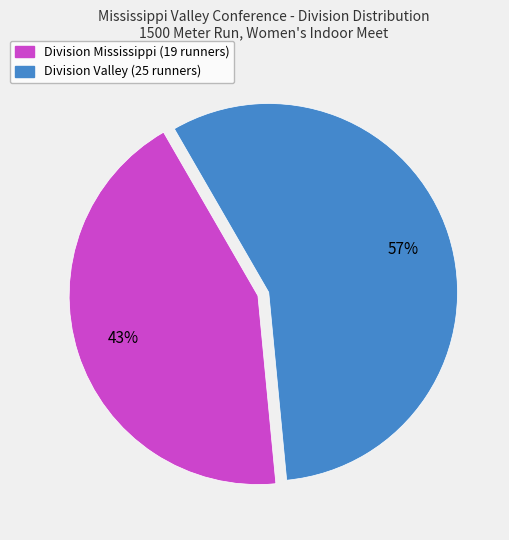

To the nearest percent, what percentage of the pie is Division Mississippi (19 runners)?

43%